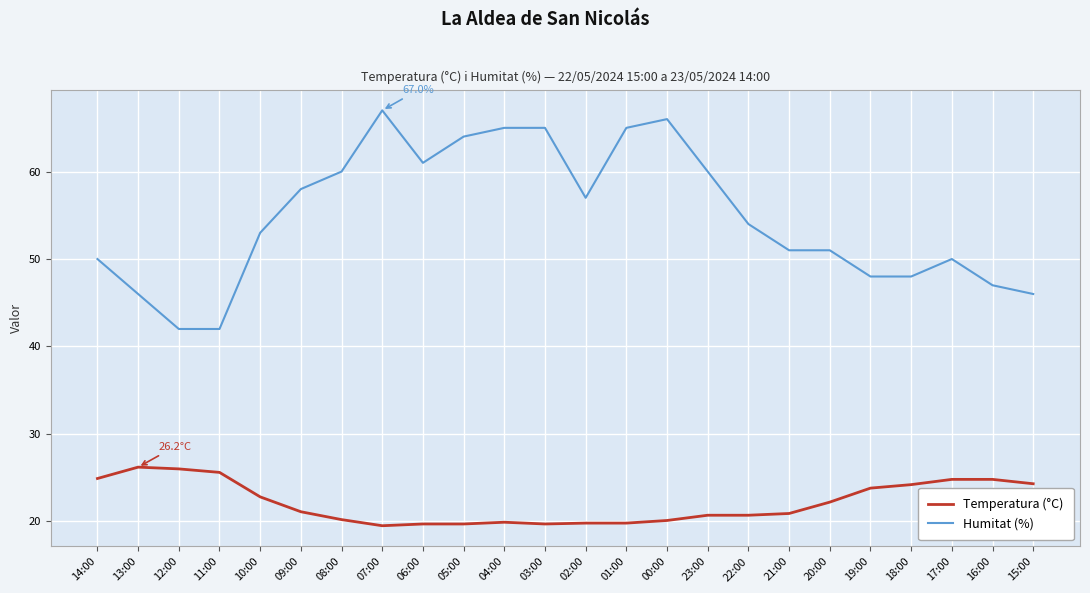

What position from the right is 18:00?

4